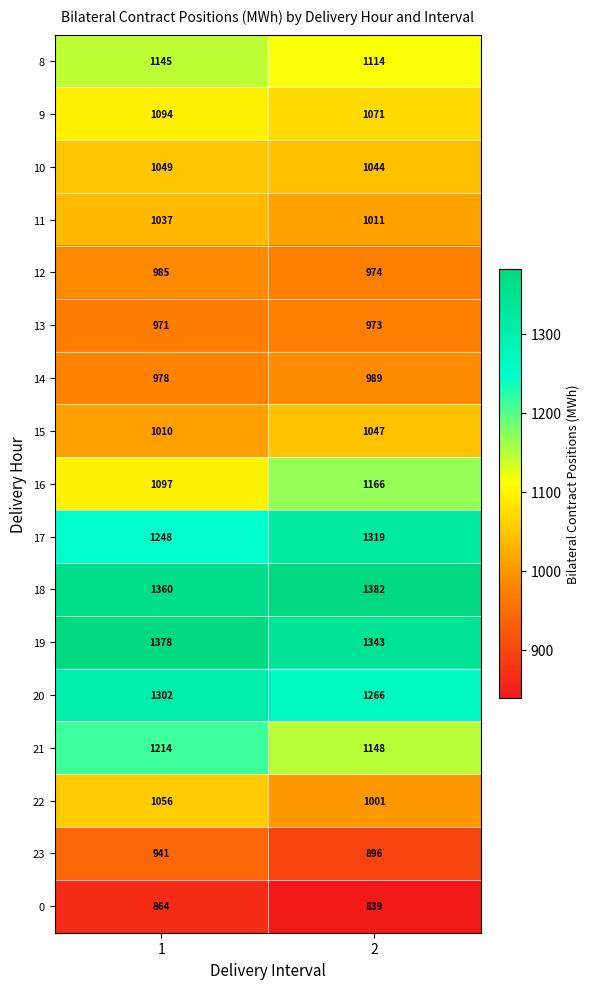

What value does the 13 series have at 2?

973